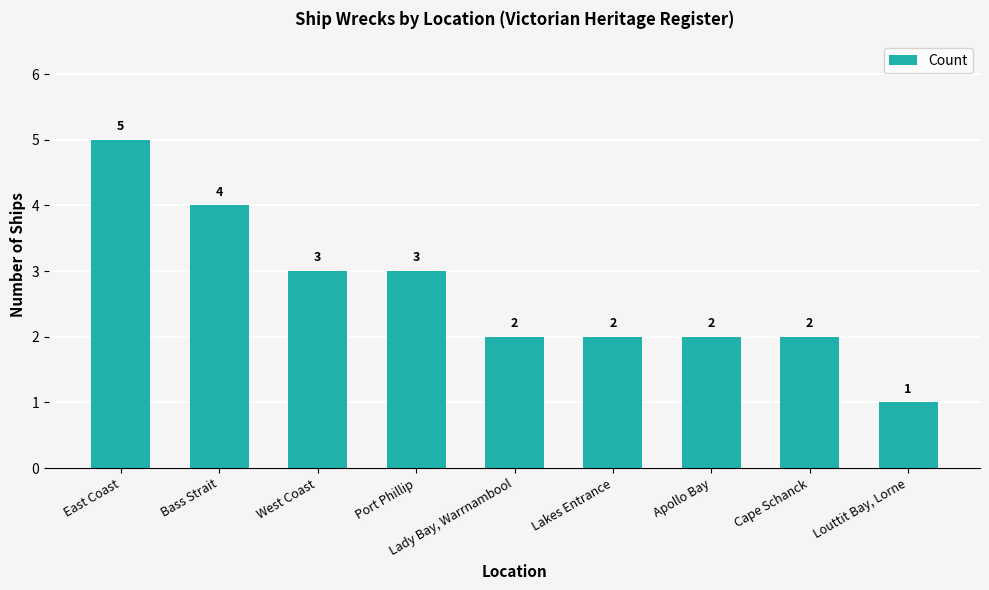

Which label corresponds to the smallest value in the chart?

Louttit Bay, Lorne